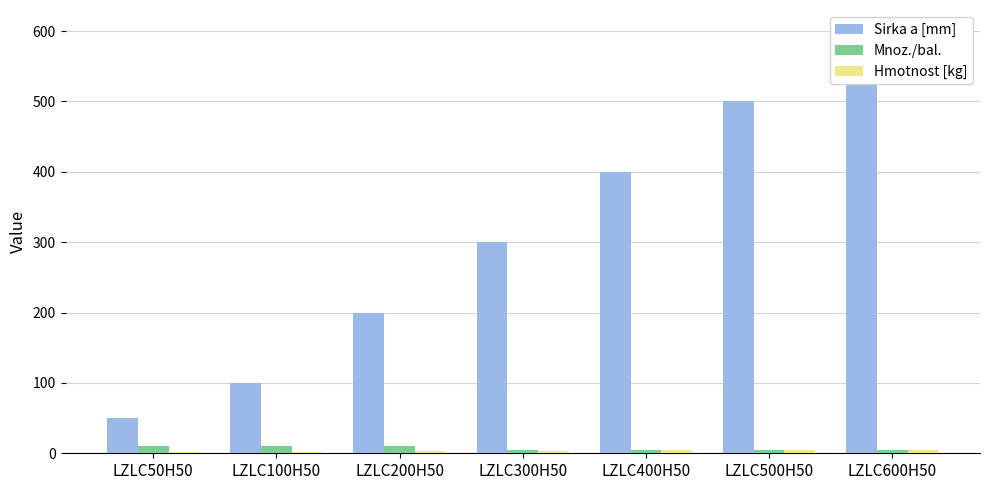

Which series has the largest total across all categories?

Sirka a [mm]